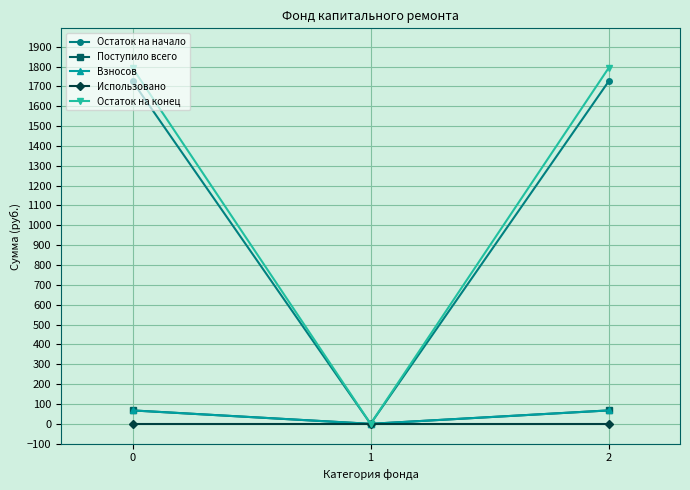

Is this an area chart (filled region under the line)?

No